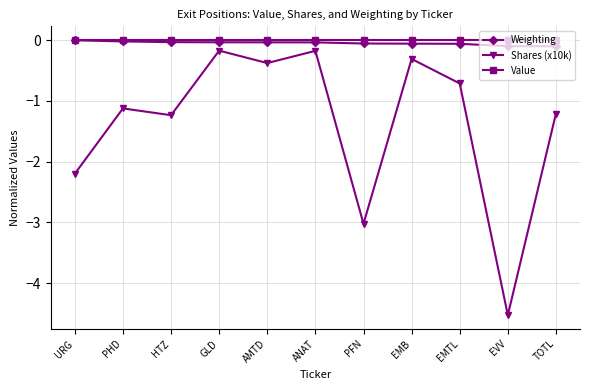

True or false: Shares (x10k) and Value cross at least once.

False